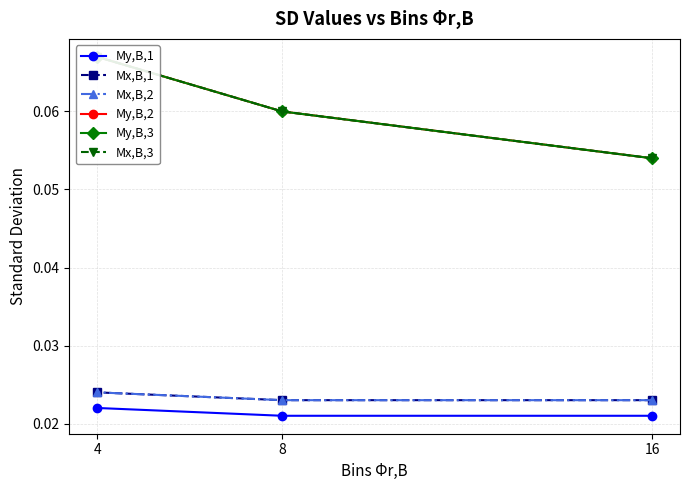

How many lines are shown in the chart?

6